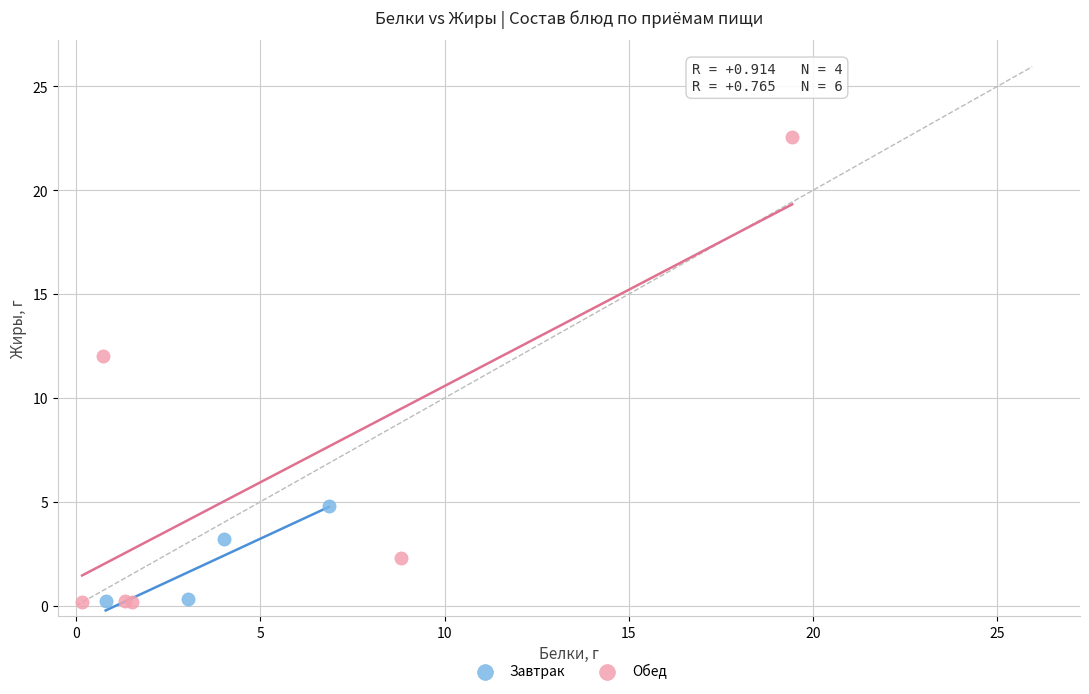

Which series has the widest spread of Y values?

Обед